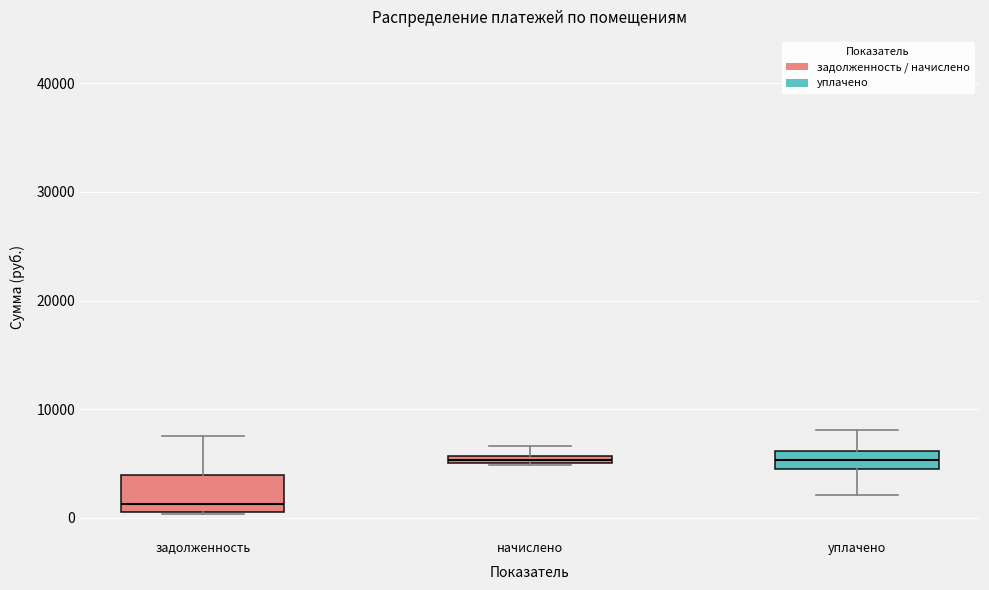

Comparing the boxes themselves (not the whiskers), which one is the tallest?

задолженность